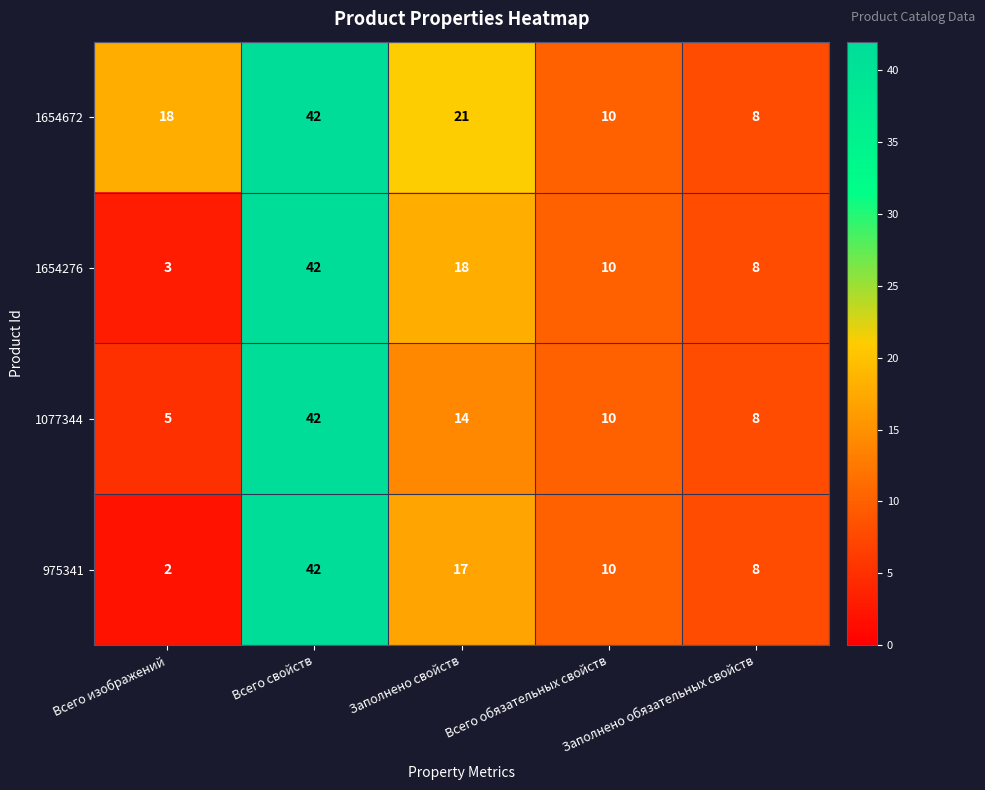

What is the maximum value shown in the chart?

42